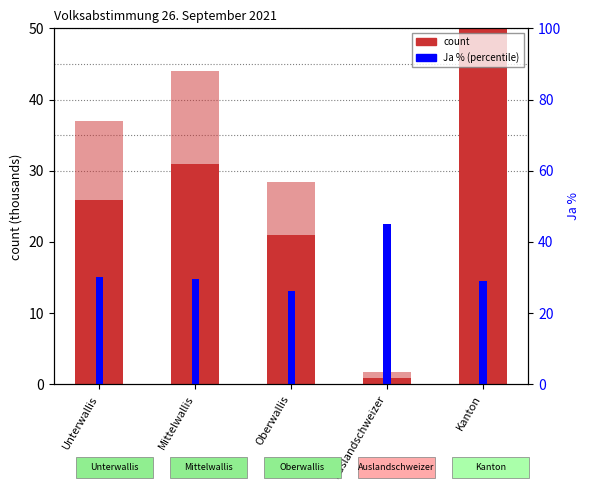

The value of Ja (count) at Auslandschweizer is 1.4. True or false?

False